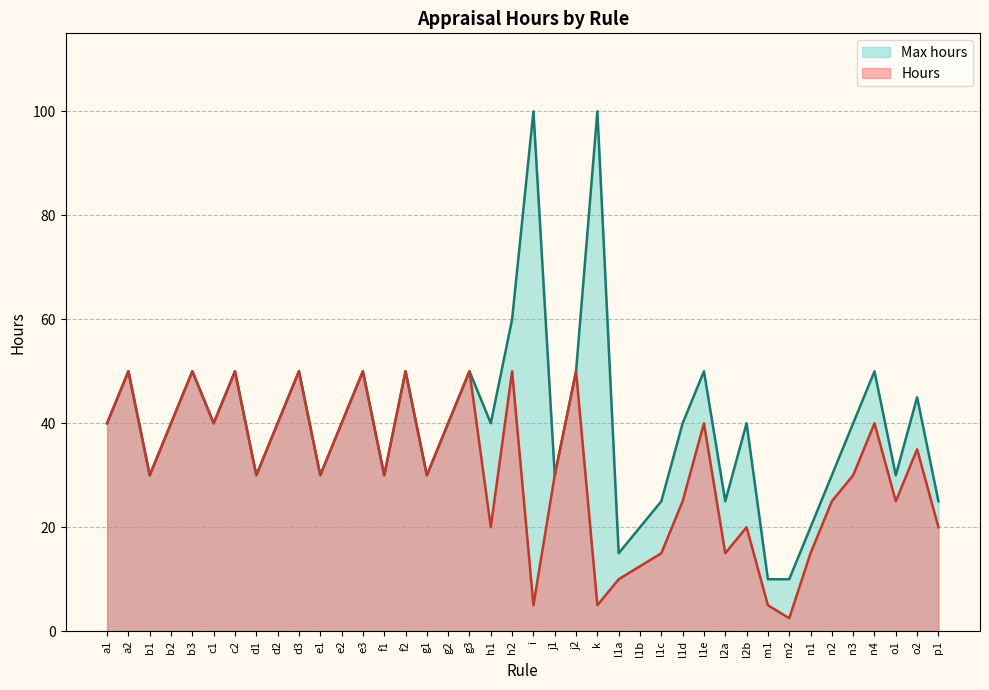

True or false: Max hours has a value of 10.6 at b1.

False